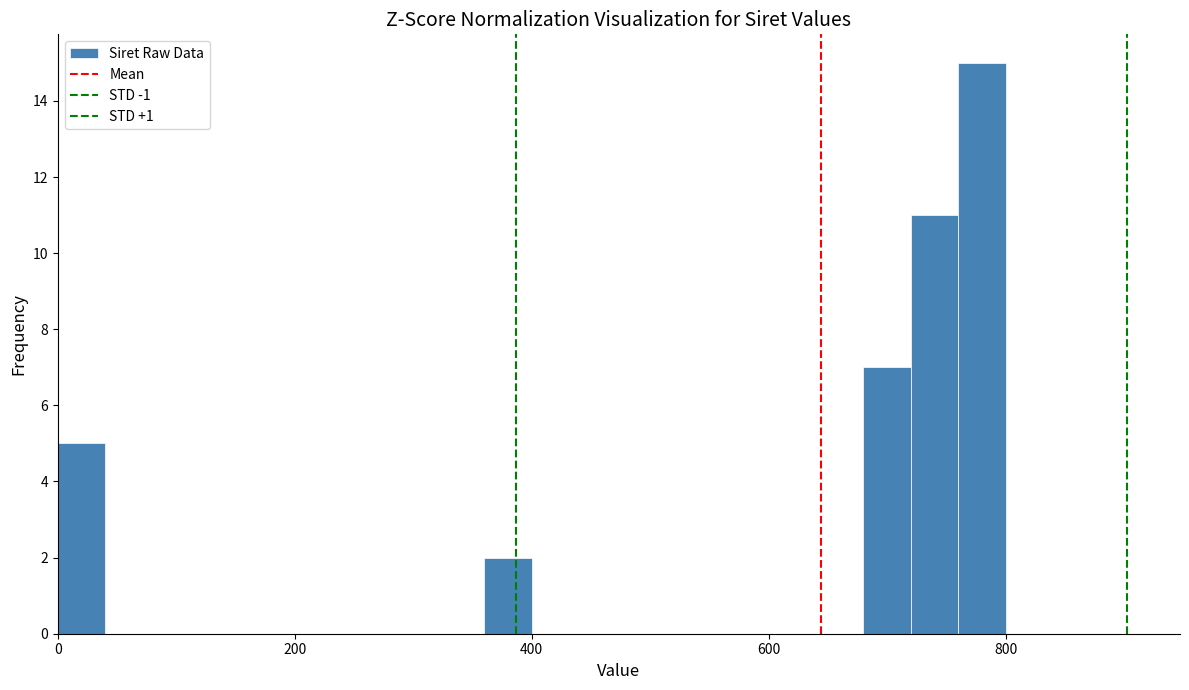

Around what value on the x-axis is the tallest bar? Give the approximate position of its centre, as read against the axis.

780